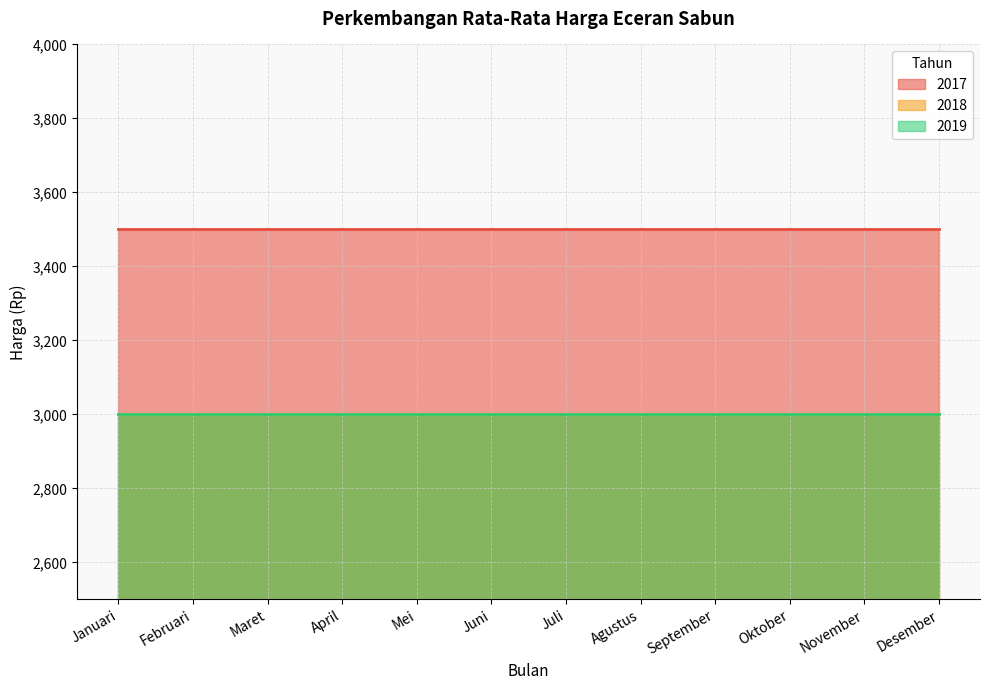

At which category does the chart reach its peak across all series?

Januari